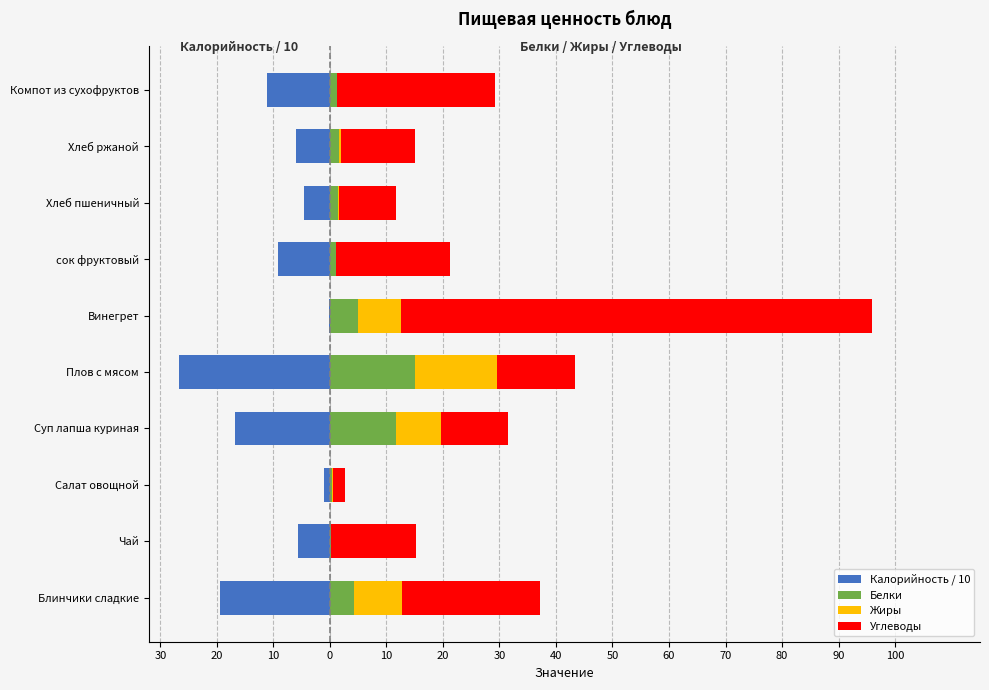

What is the sum of all Жиры values?

39.3